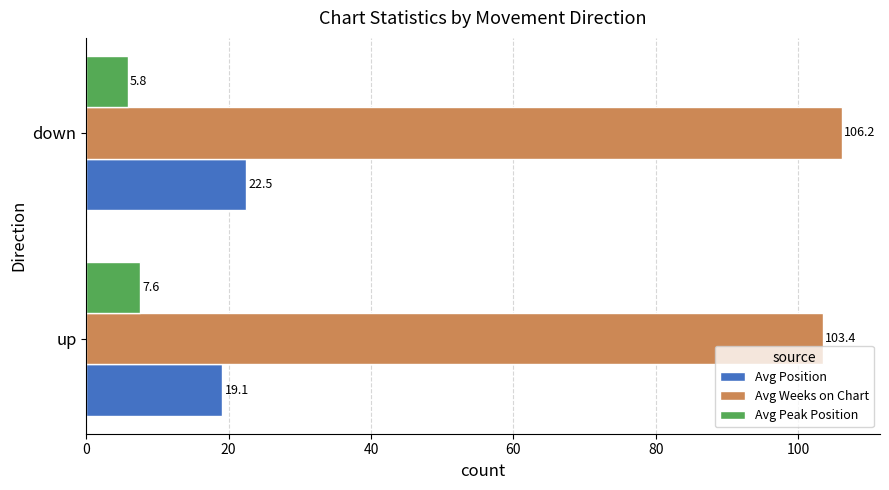

How many series are shown in this chart?

3